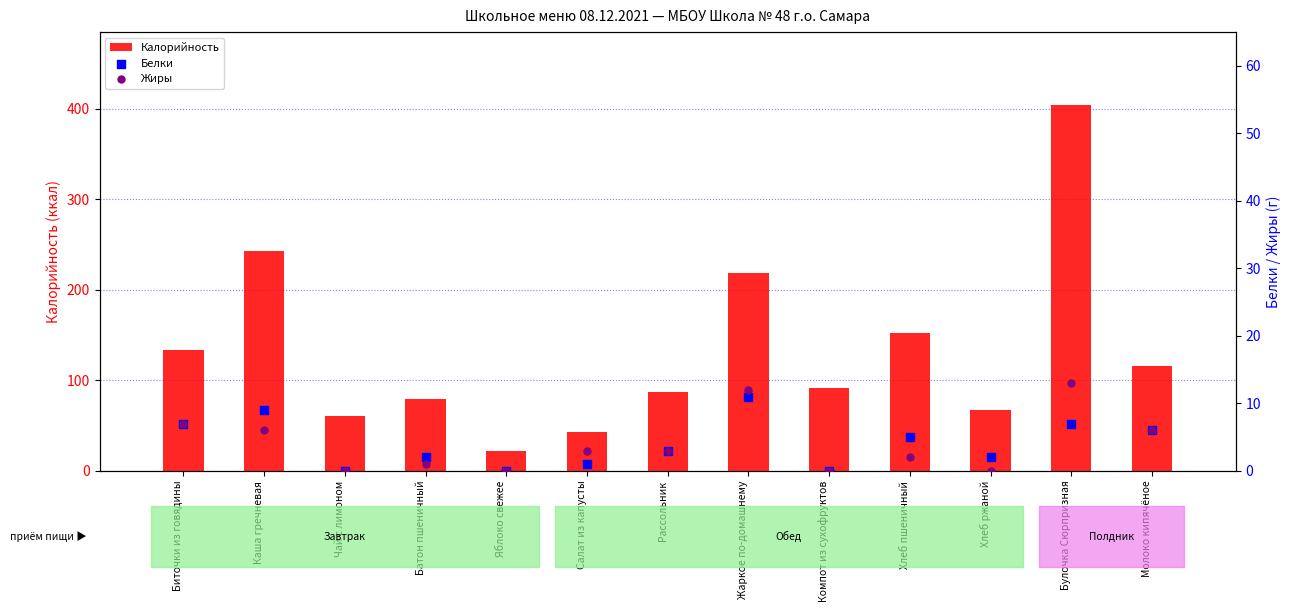

What is the total value across all series at Каша гречневая?

258